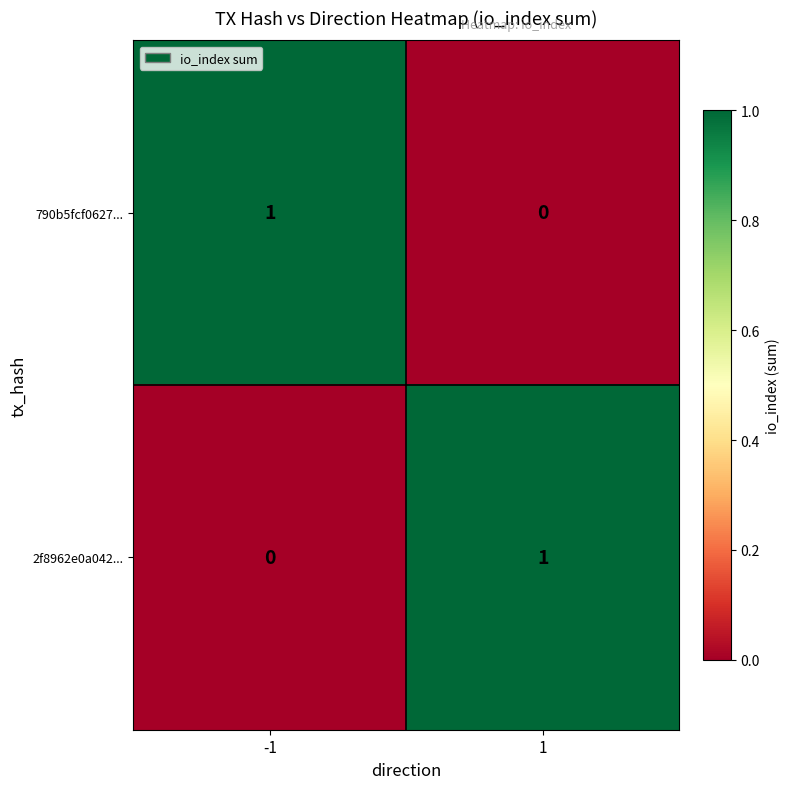

How many distinct data groups are displayed?

2